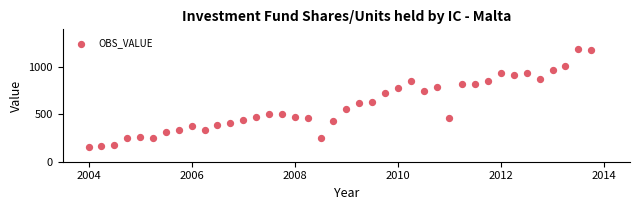

What is the range of Y values (max minus min)?

1027.5